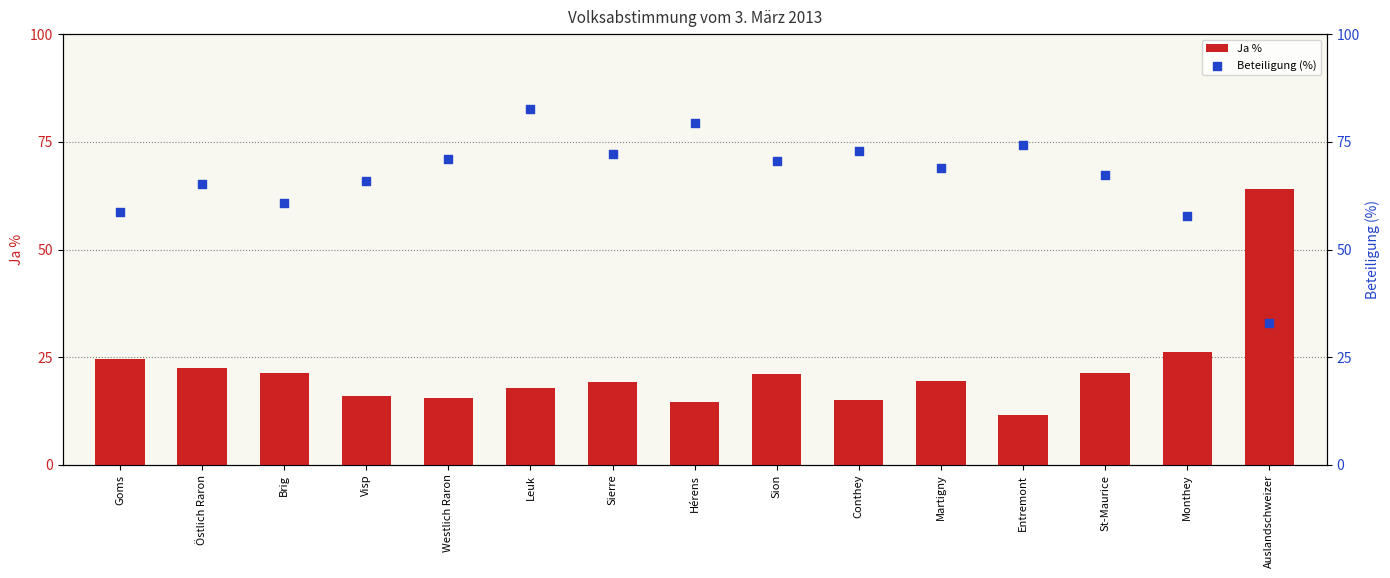

Which series contains the lowest Y value?

Ja %